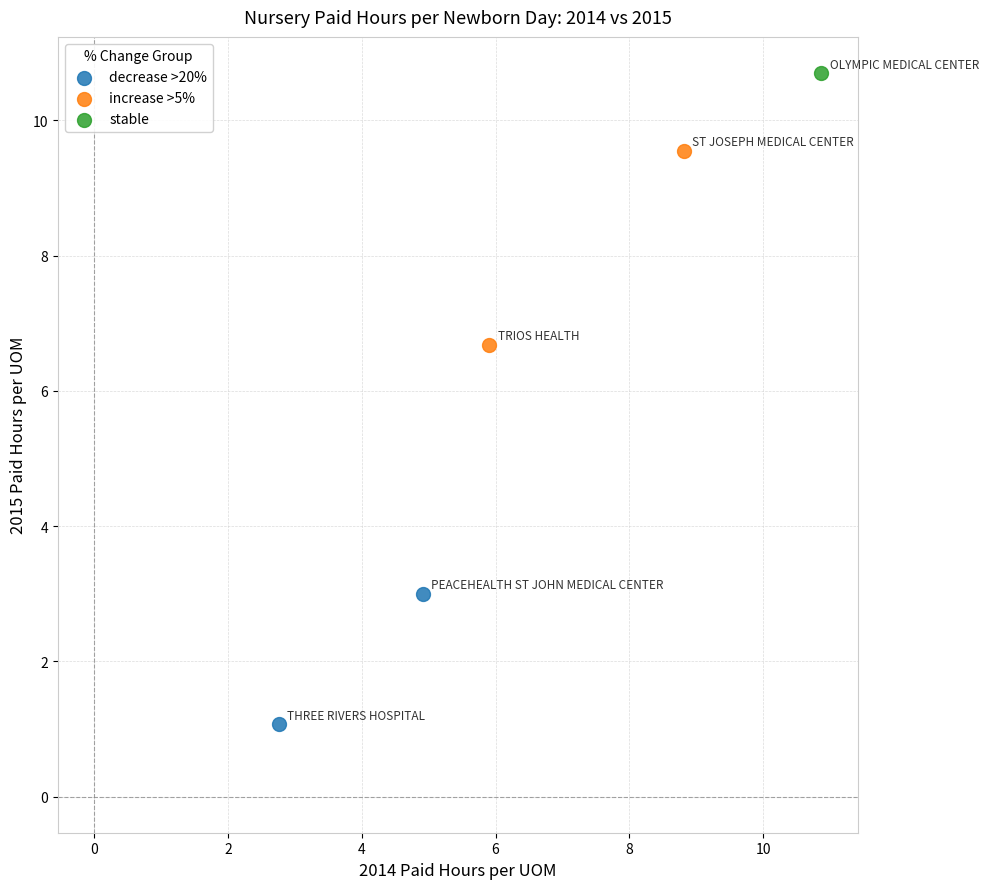

What are all the series names shown in the legend?

decrease >20%, increase >5%, stable